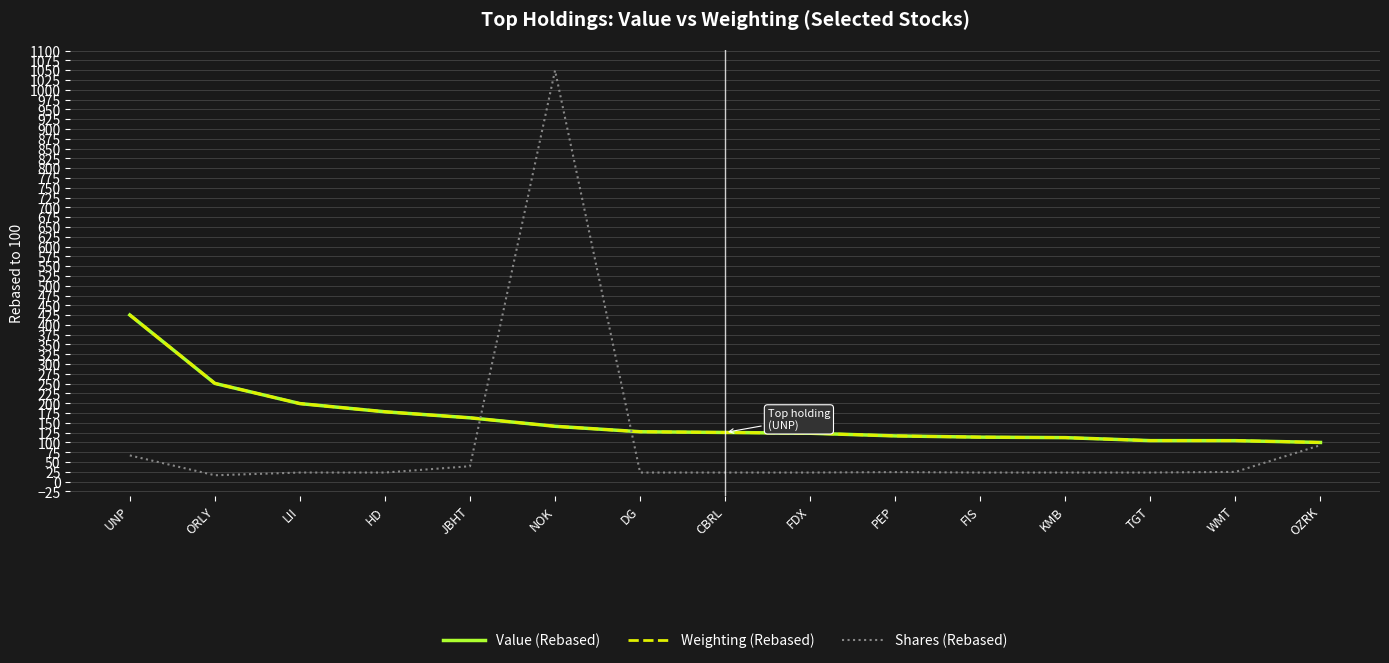

Is the value of Shares (Rebased) at OZRK greater than the value of Value (Rebased) at LII?

No